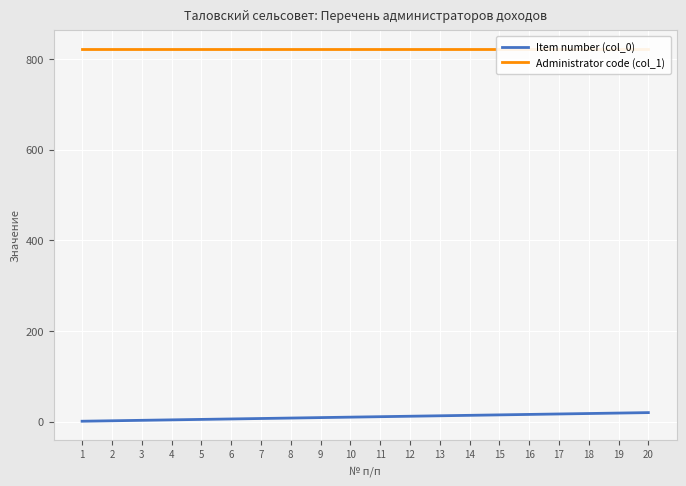

Is the value of Item number (col_0) at 18 greater than the value of Administrator code (col_1) at 2?

No